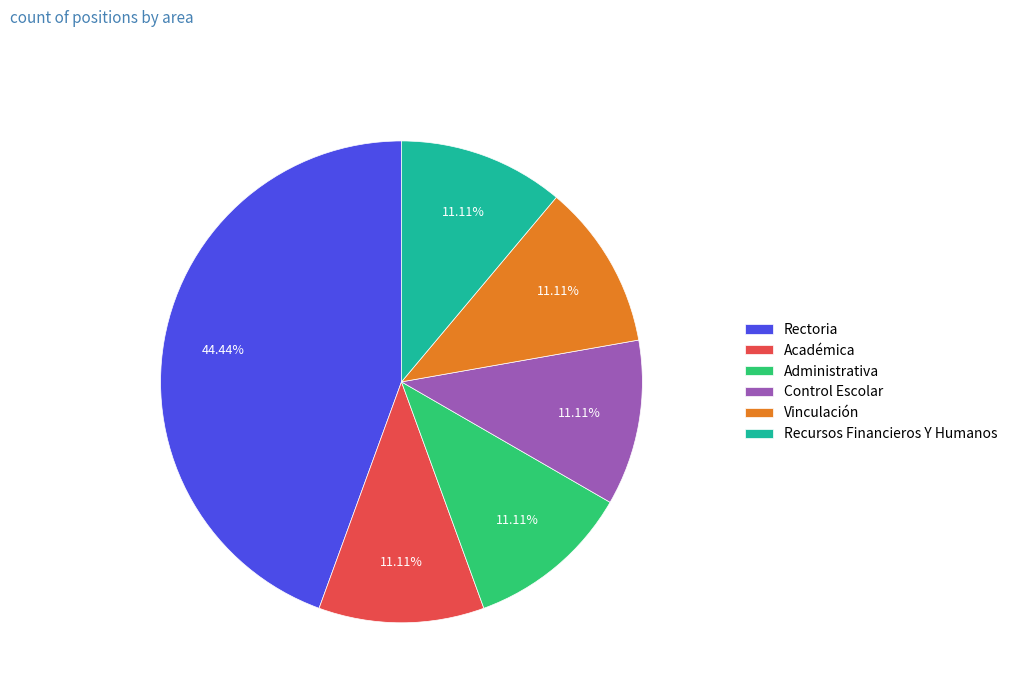

To the nearest percent, what is the difference between the largest and smallest slice percentages?

33%